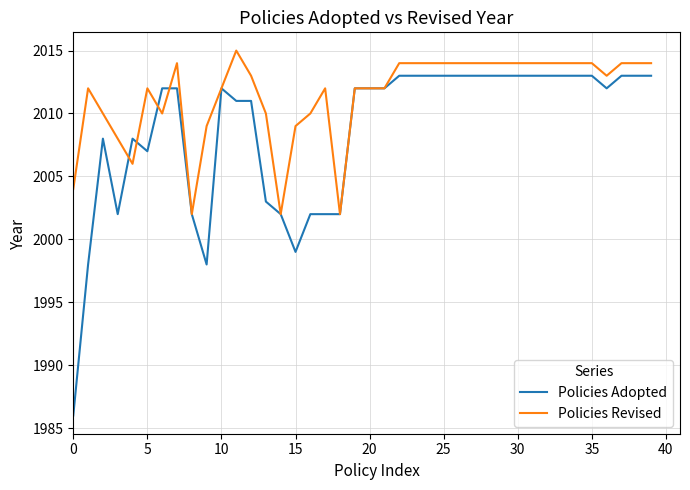

How many distinct data groups are displayed?

2